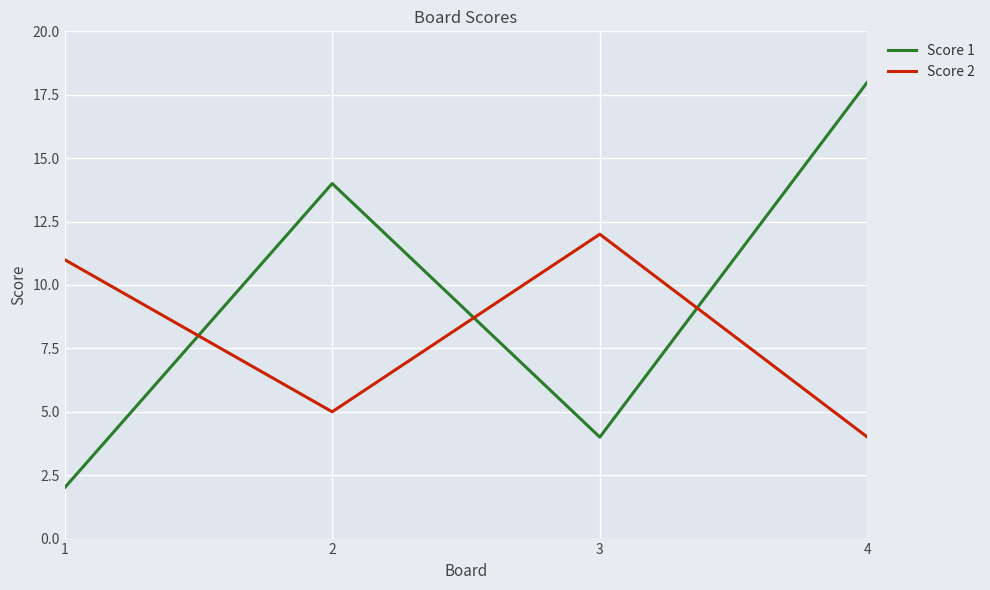

In Score 2, how many points are lower than both neighbors (excluding endpoints)?

1